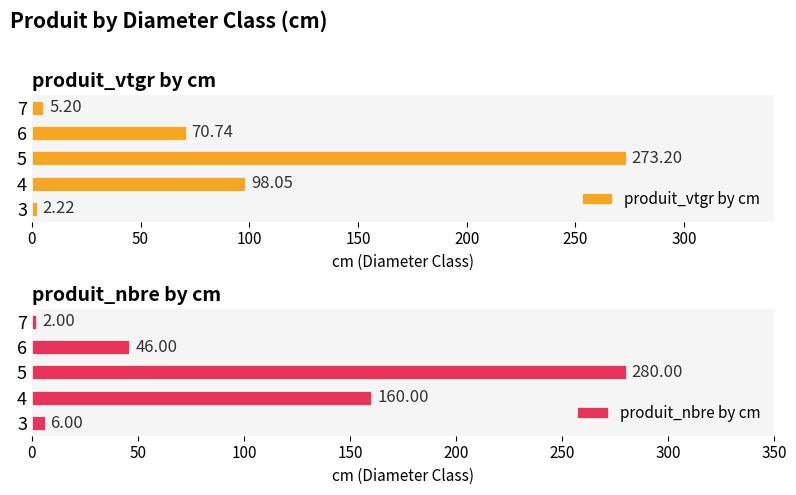

Does the chart contain any negative values?

No